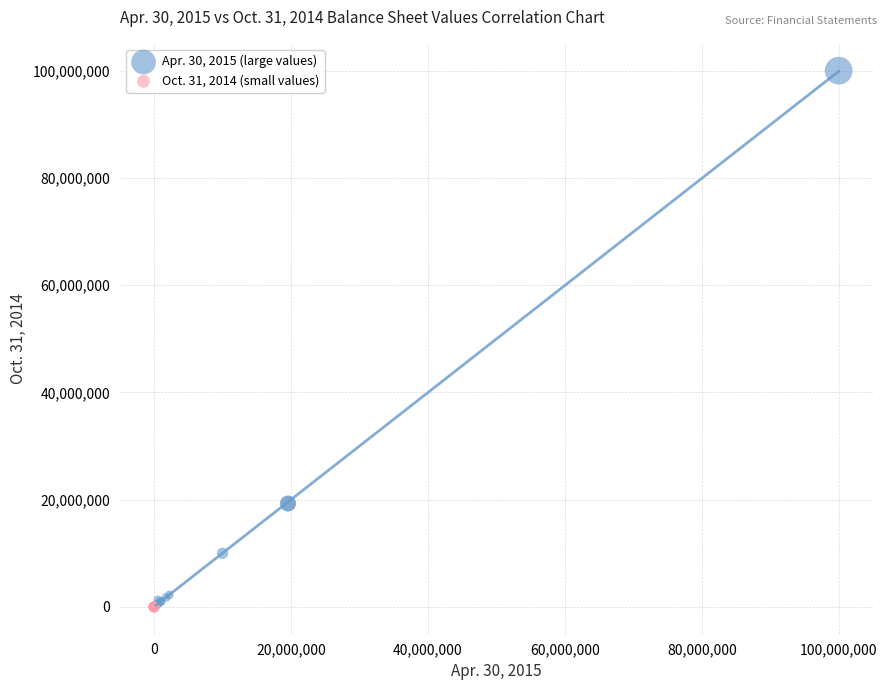

Which series has the largest Y range (max minus min)?

Apr. 30, 2015 (large values)